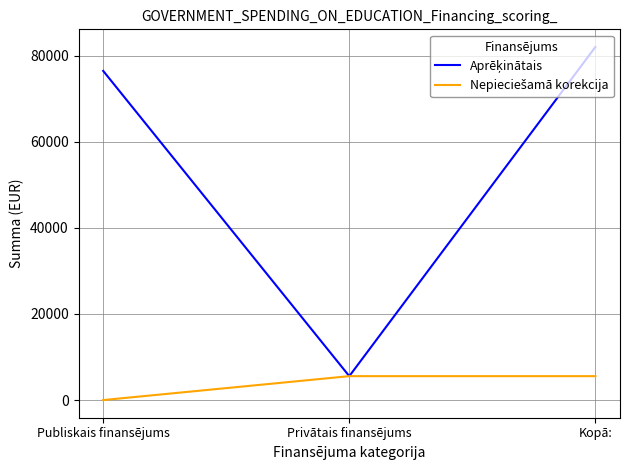

What is the difference between the highest and lowest values at Publiskais finansējums?

76446.8